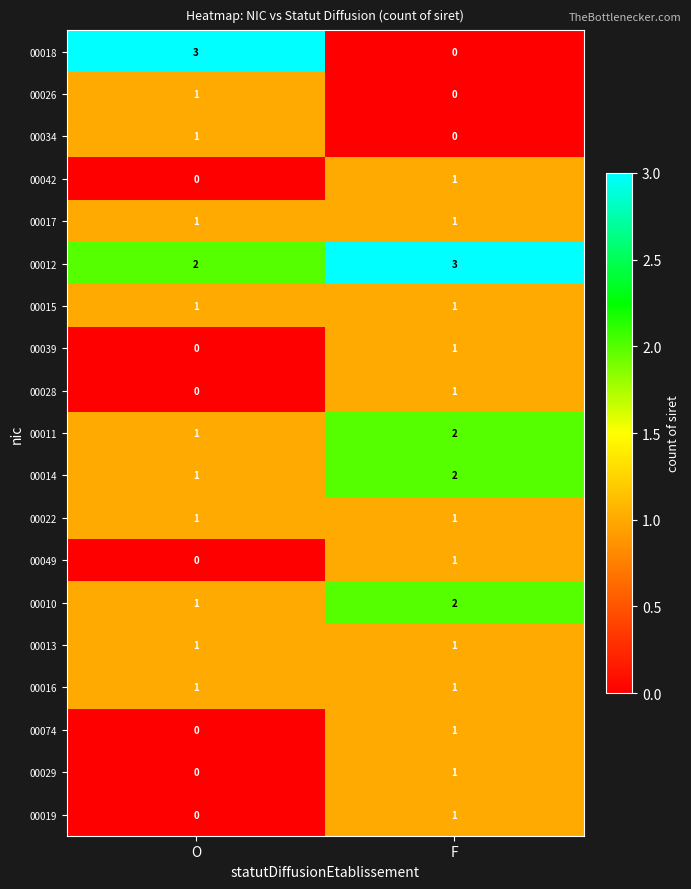

At which category is the sum across all series the highest?

F